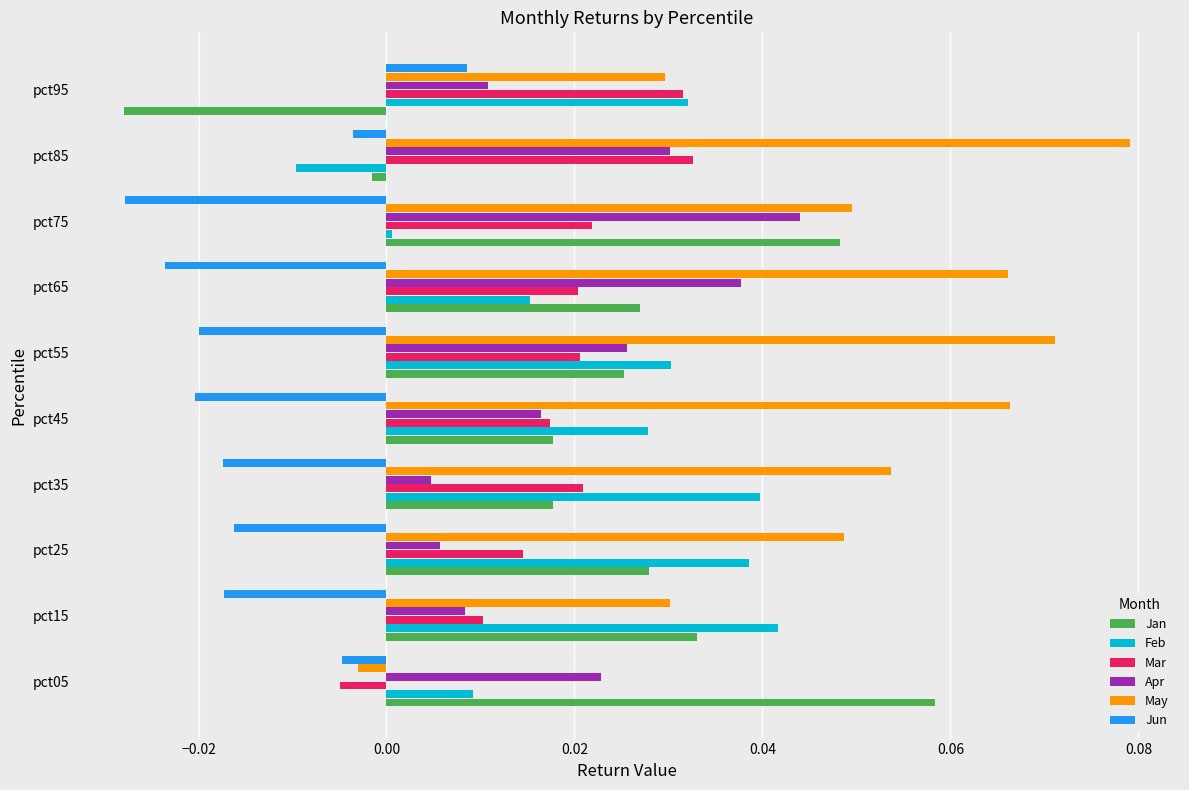

Which category has the highest value in the May series?

pct85